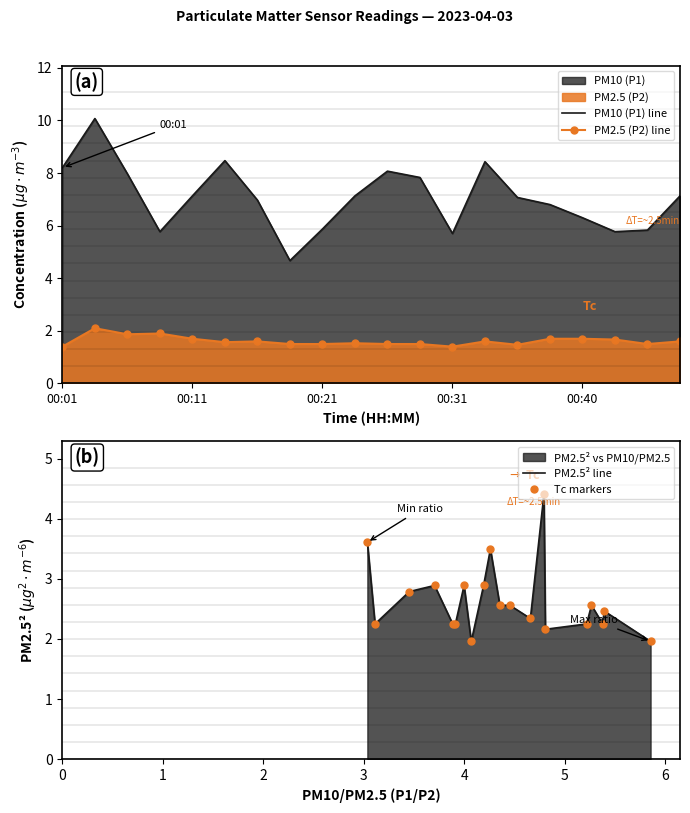

What is the minimum value for PM10 (P1) line?

4.7